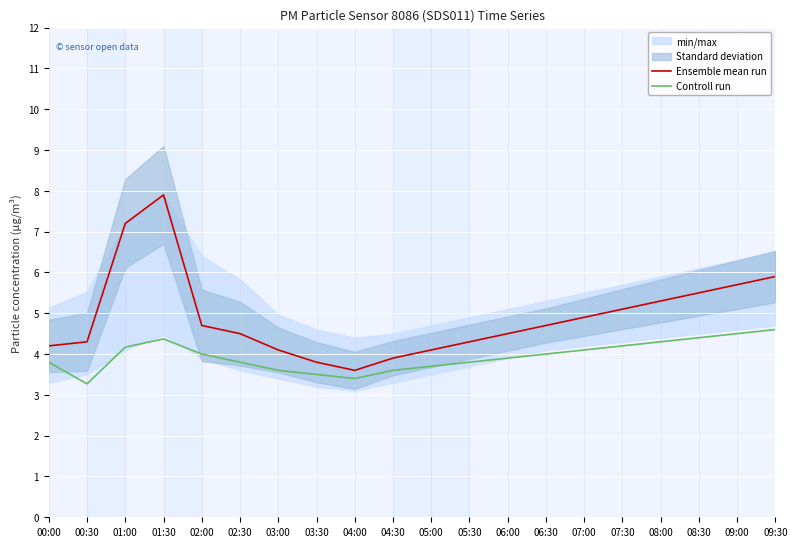

Which series changed the most between 01:30 and 09:00?

Ensemble mean run